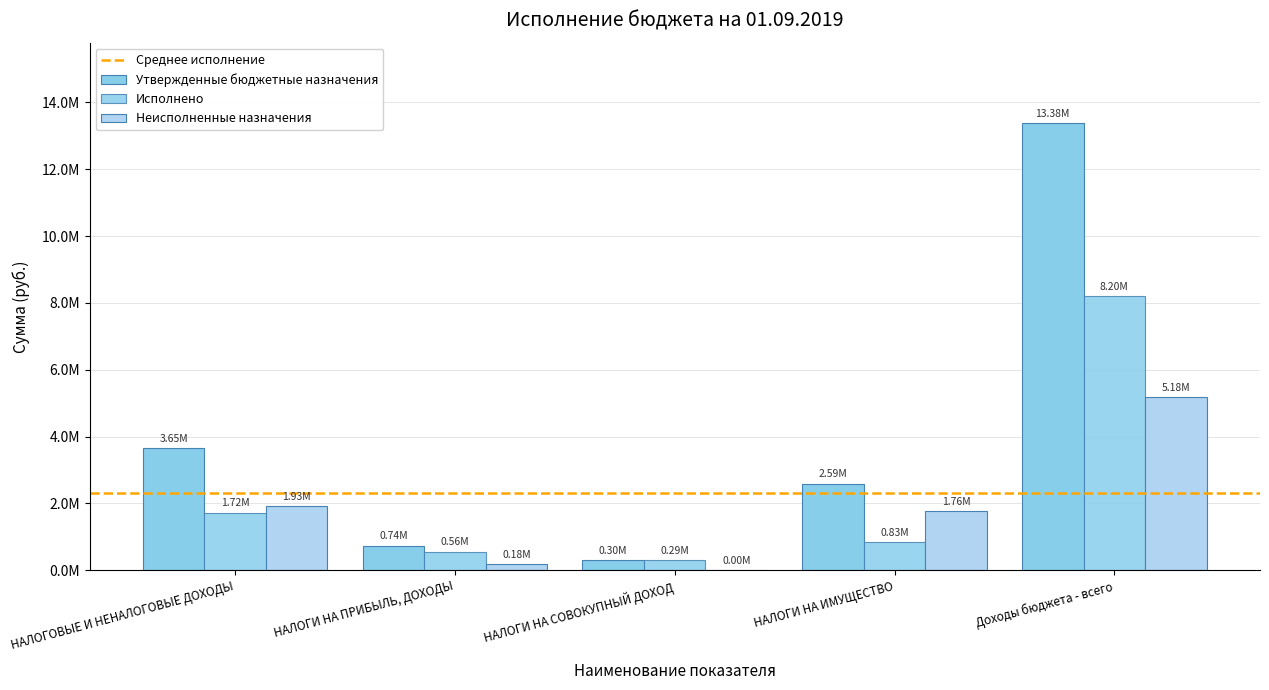

Are the bars grouped side by side (vs. stacked)?

Yes